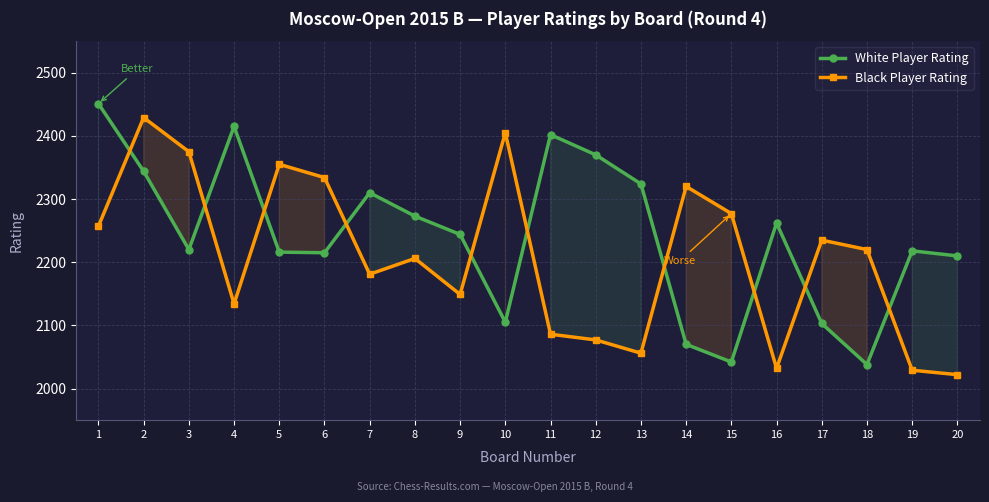

List the series in order of their overall mean, highest first.

White Player Rating, Black Player Rating